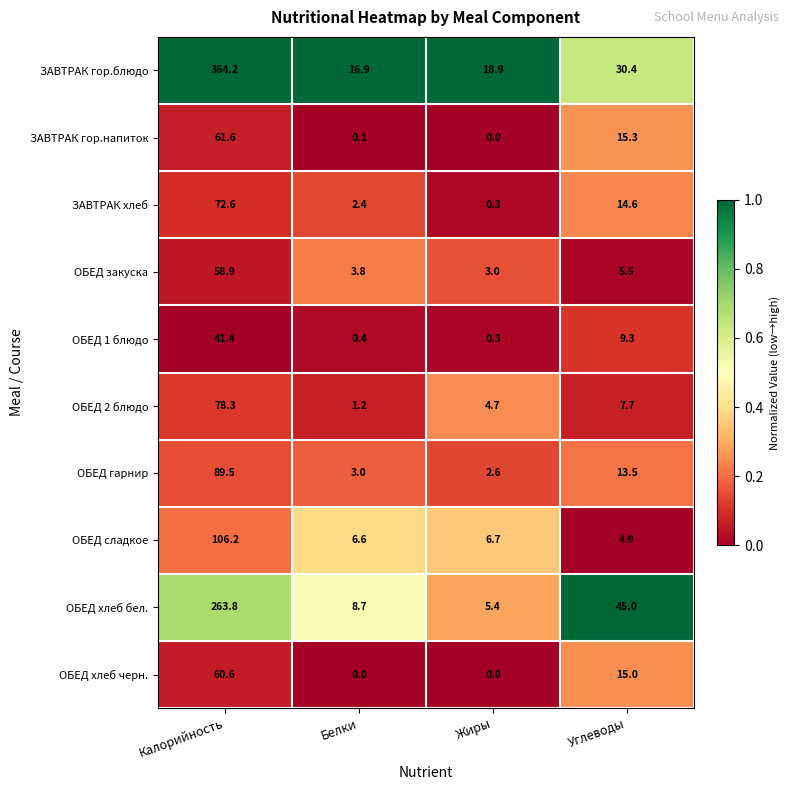

Which series has the largest total across all categories?

ЗАВТРАК гор.блюдо